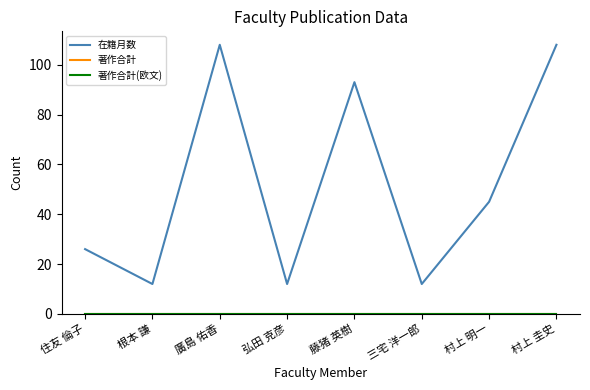

What position from the left is 住友 倫子?

1